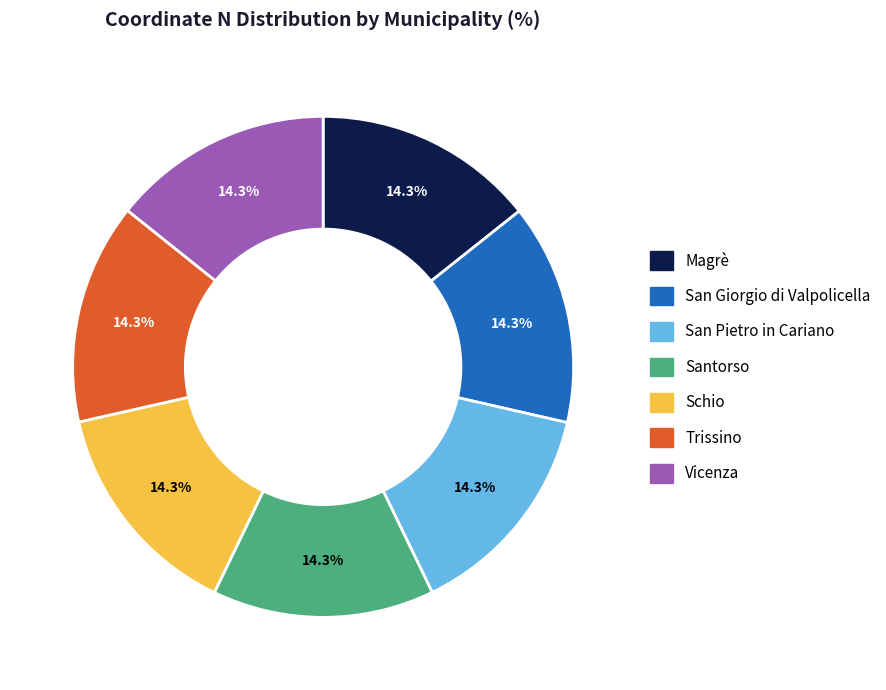

What percentage is NOT represented by Magrè?

85.7%